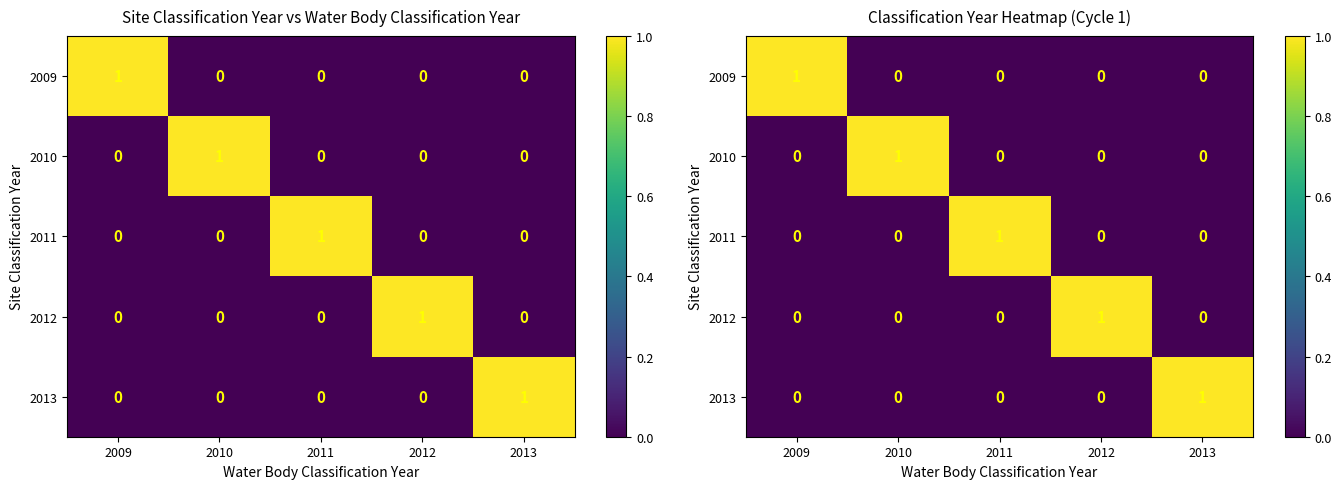

Is it true that 2013 equals 0 at 2012?

True